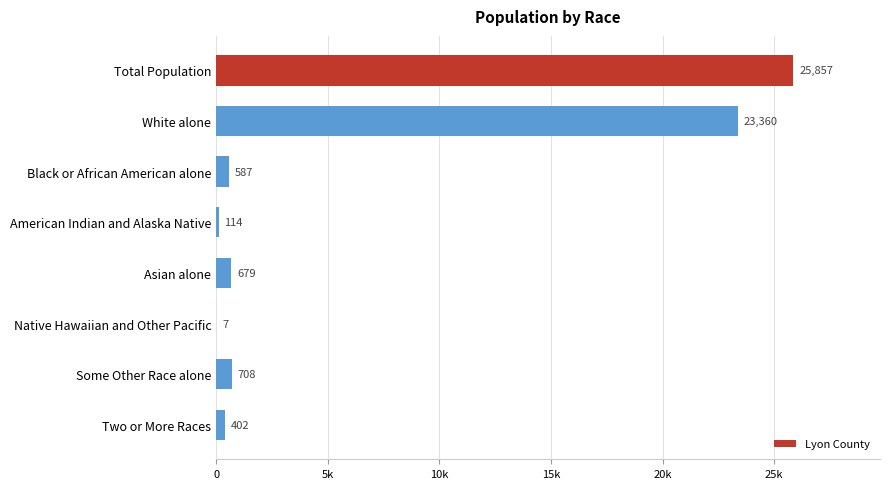

Are the bars horizontal?

Yes